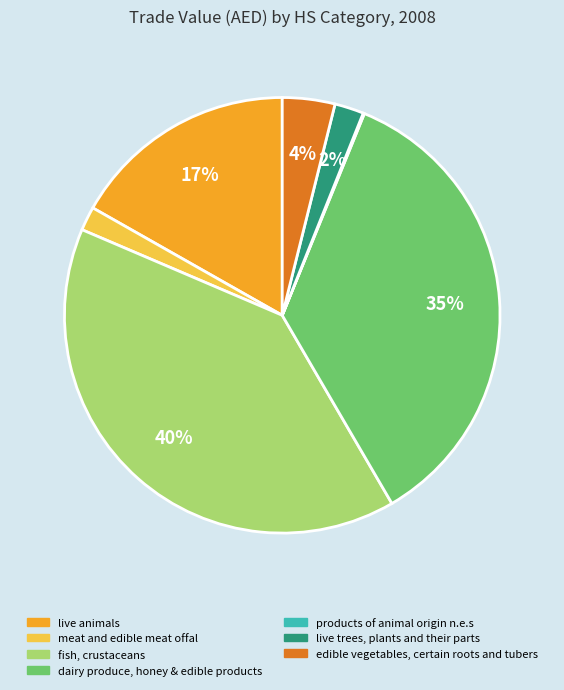

Which slice is the largest?

fish, crustaceans